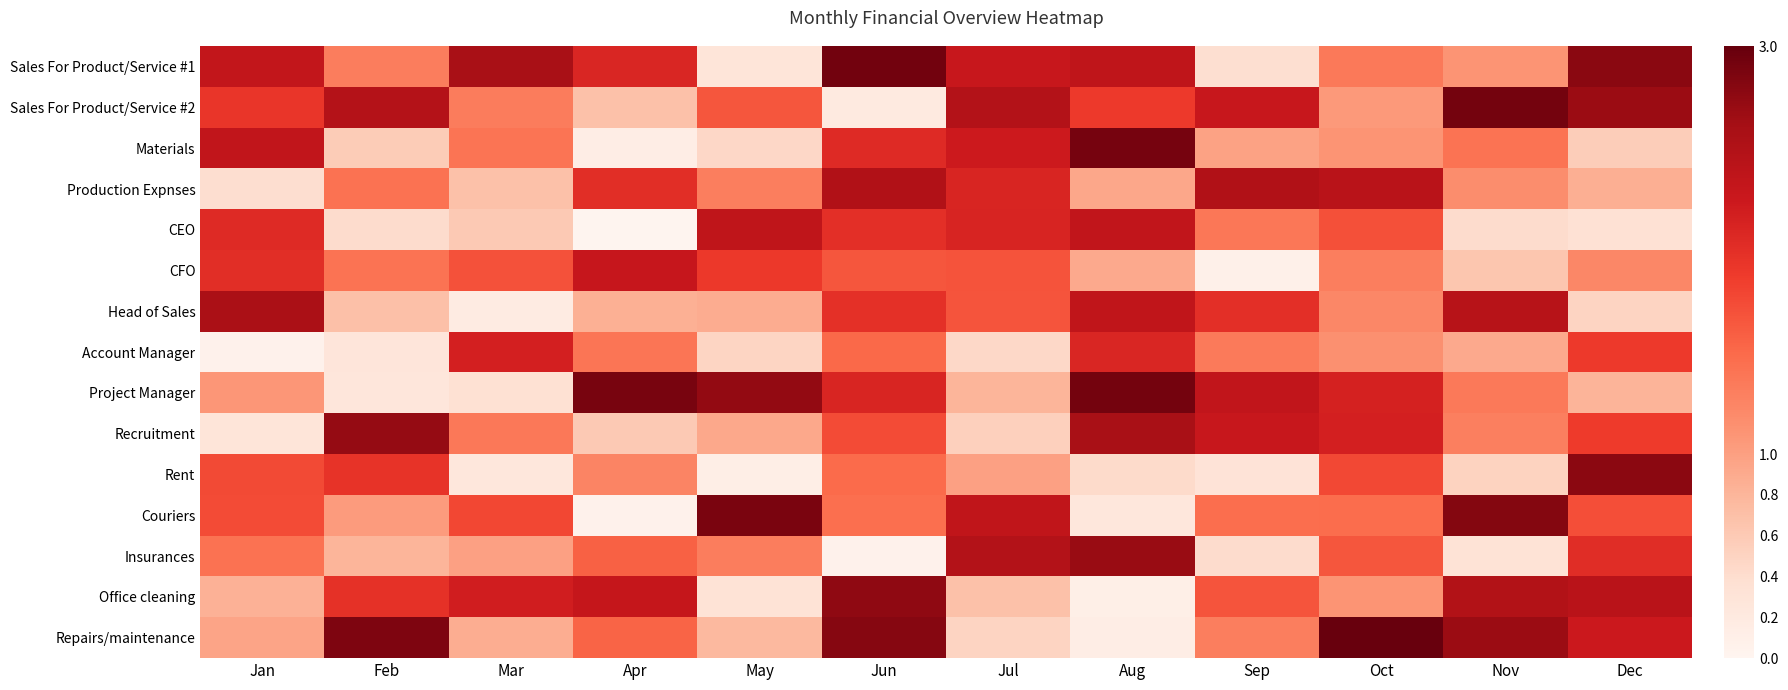

Reading left to right, transcribe all the data shown in this chart.

Sales For Product/Service #1: Jan=2.3	Feb=1.3	Mar=2.6	Apr=2.1	May=0.3	Jun=2.9	Jul=2.3	Aug=2.4	Sep=0.4	Oct=1.4	Nov=1.1	Dec=2.8
Sales For Product/Service #2: Jan=1.9	Feb=2.5	Mar=1.3	Apr=0.7	May=1.7	Jun=0.2	Jul=2.5	Aug=1.9	Sep=2.3	Oct=1.1	Nov=2.9	Dec=2.7
Materials: Jan=2.3	Feb=0.6	Mar=1.4	Apr=0.1	May=0.5	Jun=2.0	Jul=2.2	Aug=2.9	Sep=1.0	Oct=1.1	Nov=1.4	Dec=0.6
Production Expnses: Jan=0.4	Feb=1.4	Mar=0.7	Apr=2.0	May=1.3	Jun=2.5	Jul=2.1	Aug=0.9	Sep=2.5	Oct=2.4	Nov=1.2	Dec=0.9
CEO: Jan=2.0	Feb=0.4	Mar=0.6	Apr=0.0	May=2.4	Jun=2.0	Jul=2.1	Aug=2.3	Sep=1.4	Oct=1.7	Nov=0.4	Dec=0.3
CFO: Jan=2.0	Feb=1.4	Mar=1.7	Apr=2.3	May=1.9	Jun=1.7	Jul=1.7	Aug=0.9	Sep=0.1	Oct=1.3	Nov=0.6	Dec=1.2
Head of Sales: Jan=2.6	Feb=0.7	Mar=0.2	Apr=0.8	May=0.9	Jun=2.0	Jul=1.7	Aug=2.4	Sep=2.0	Oct=1.2	Nov=2.4	Dec=0.5
Account Manager: Jan=0.1	Feb=0.3	Mar=2.2	Apr=1.4	May=0.5	Jun=1.5	Jul=0.5	Aug=2.1	Sep=1.3	Oct=1.1	Nov=0.9	Dec=1.9
Project Manager: Jan=1.1	Feb=0.3	Mar=0.4	Apr=2.9	May=2.7	Jun=2.1	Jul=0.8	Aug=2.9	Sep=2.3	Oct=2.2	Nov=1.3	Dec=0.8
Recruitment: Jan=0.3	Feb=2.7	Mar=1.4	Apr=0.6	May=0.9	Jun=1.7	Jul=0.5	Aug=2.6	Sep=2.3	Oct=2.2	Nov=1.3	Dec=1.9
Rent: Jan=1.8	Feb=1.9	Mar=0.3	Apr=1.2	May=0.1	Jun=1.5	Jul=1.0	Aug=0.4	Sep=0.3	Oct=1.8	Nov=0.5	Dec=2.8
Couriers: Jan=1.7	Feb=1.0	Mar=1.8	Apr=0.1	May=2.9	Jun=1.4	Jul=2.3	Aug=0.2	Sep=1.5	Oct=1.5	Nov=2.8	Dec=1.7
Insurances: Jan=1.4	Feb=0.8	Mar=1.0	Apr=1.6	May=1.3	Jun=0.1	Jul=2.5	Aug=2.7	Sep=0.4	Oct=1.7	Nov=0.3	Dec=2.0
Office cleaning: Jan=0.8	Feb=2.0	Mar=2.2	Apr=2.3	May=0.3	Jun=2.7	Jul=0.7	Aug=0.1	Sep=1.7	Oct=1.1	Nov=2.5	Dec=2.4
Repairs/maintenance: Jan=1.0	Feb=2.9	Mar=0.9	Apr=1.5	May=0.8	Jun=2.8	Jul=0.5	Aug=0.1	Sep=1.3	Oct=3.0	Nov=2.7	Dec=2.2